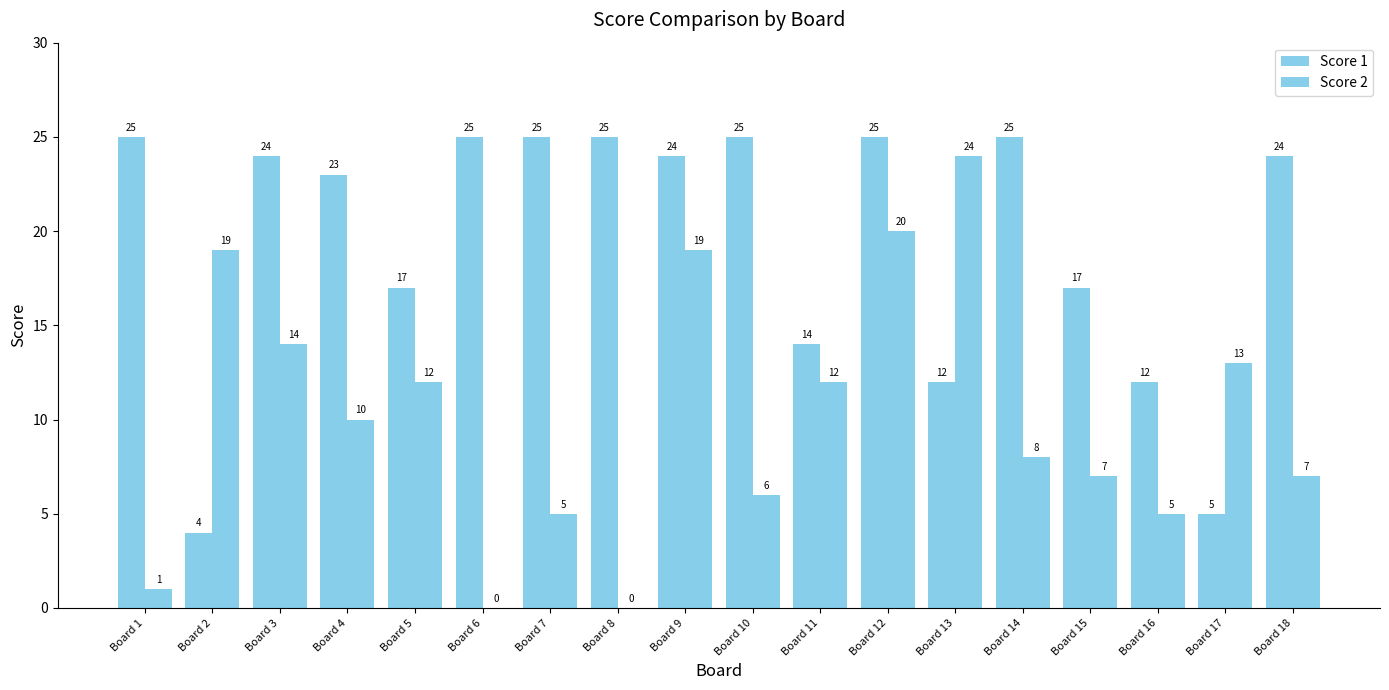

Count the number of categories in the chart.

18